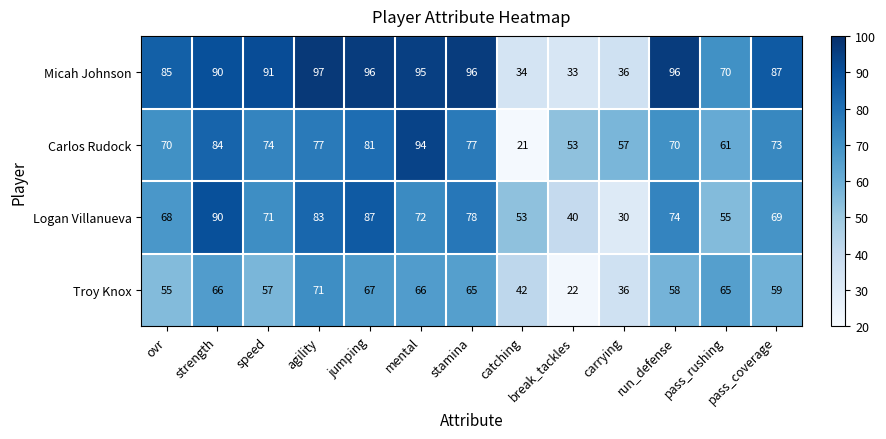

What is the difference between the highest and lowest values at agility?

26